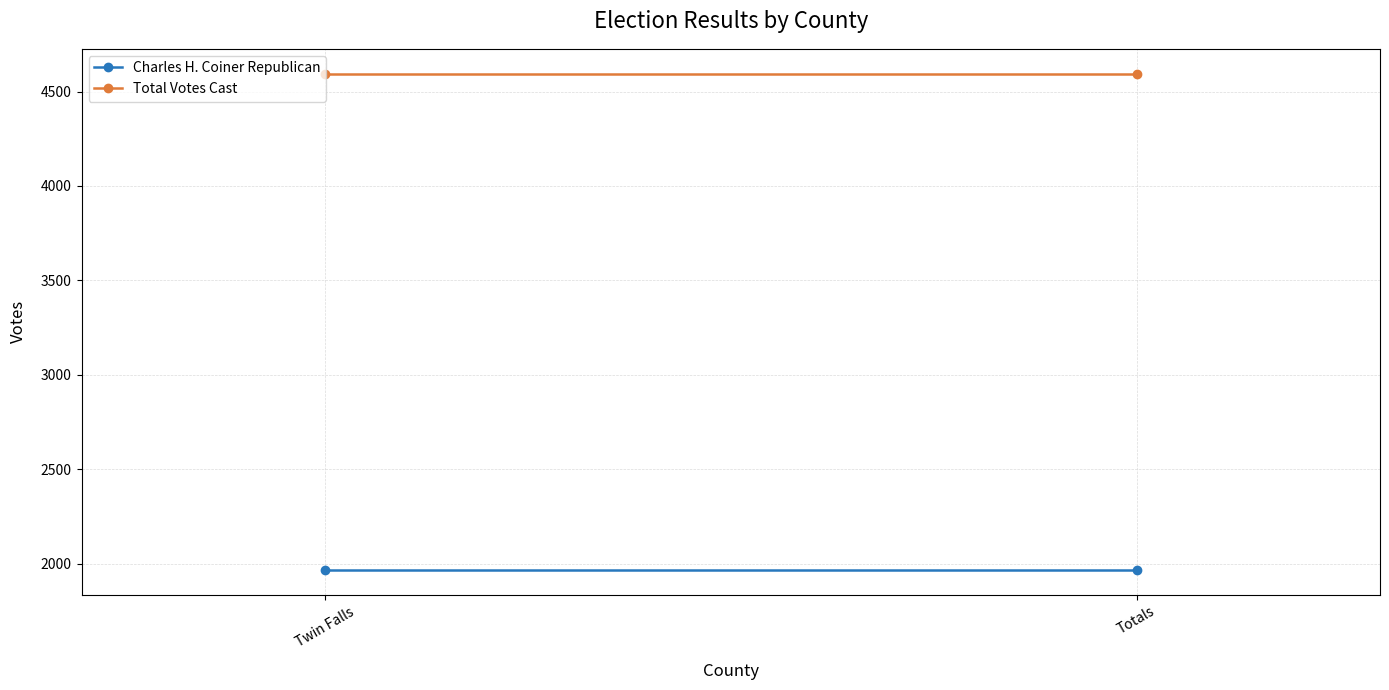

The value of Total Votes Cast at Twin Falls is 4595. True or false?

True